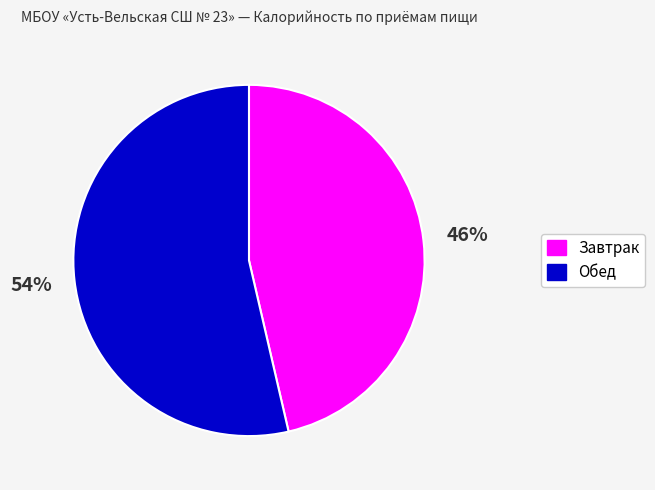

To the nearest percent, what percentage of the pie is Обед?

54%